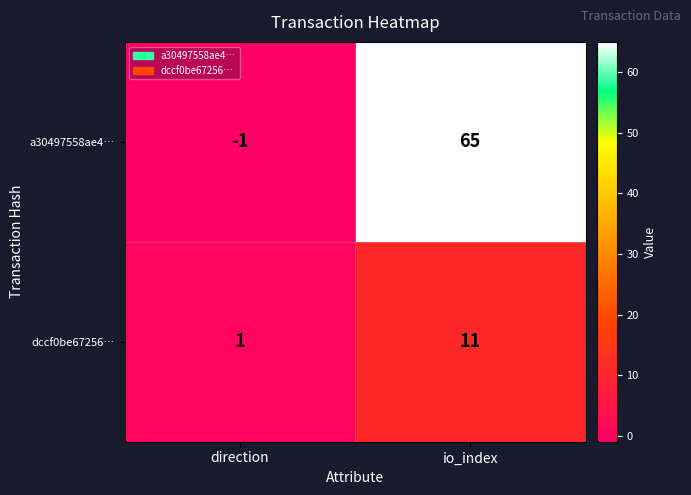

What is the total value across all series at io_index?

76